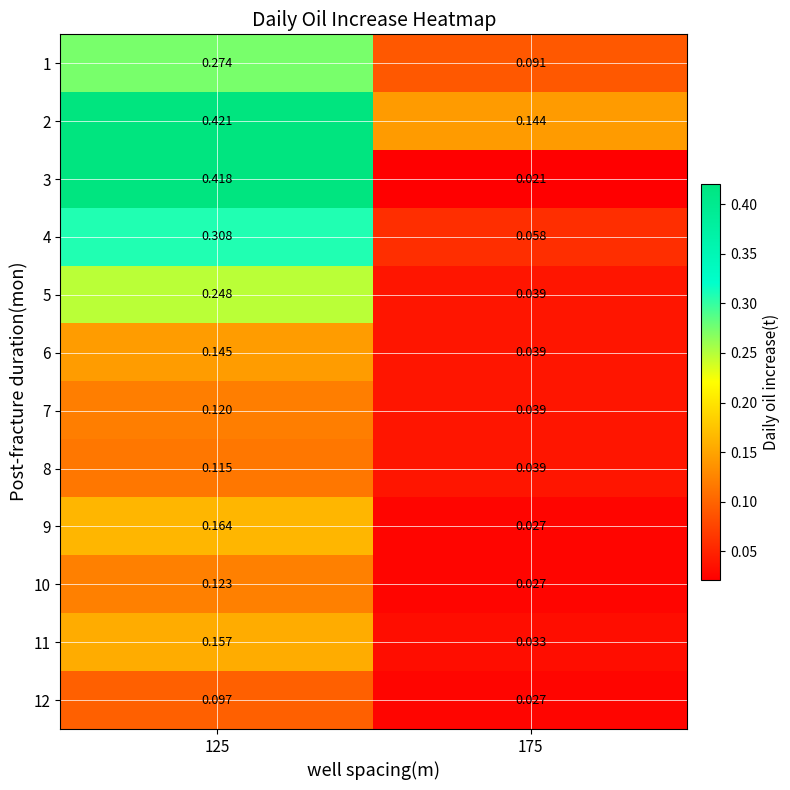

Is the value of 12 at 125 greater than the value of 7 at 175?

Yes